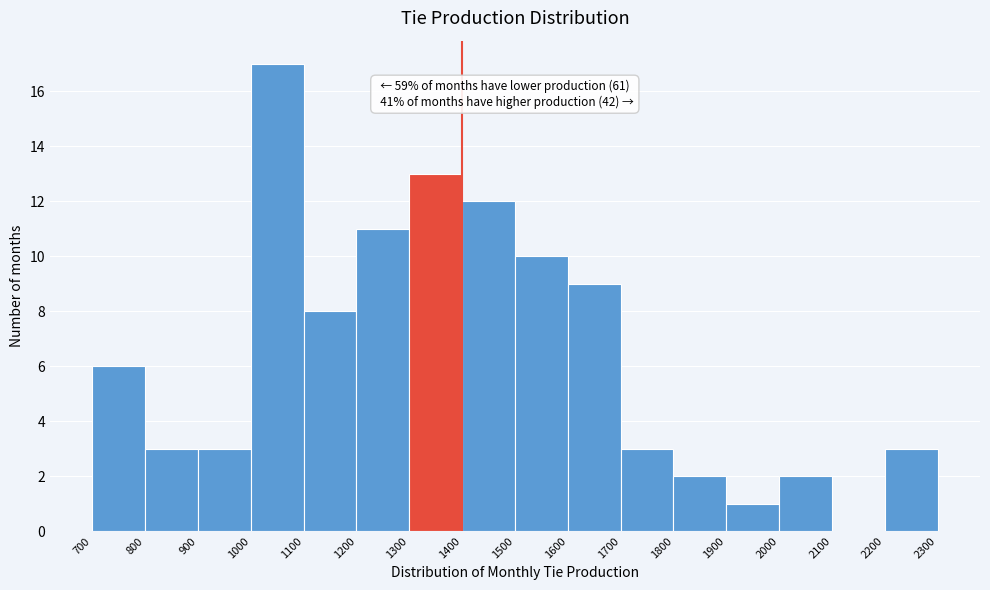

Over which range of the x-axis is the bar tallest?

1000 to 1100